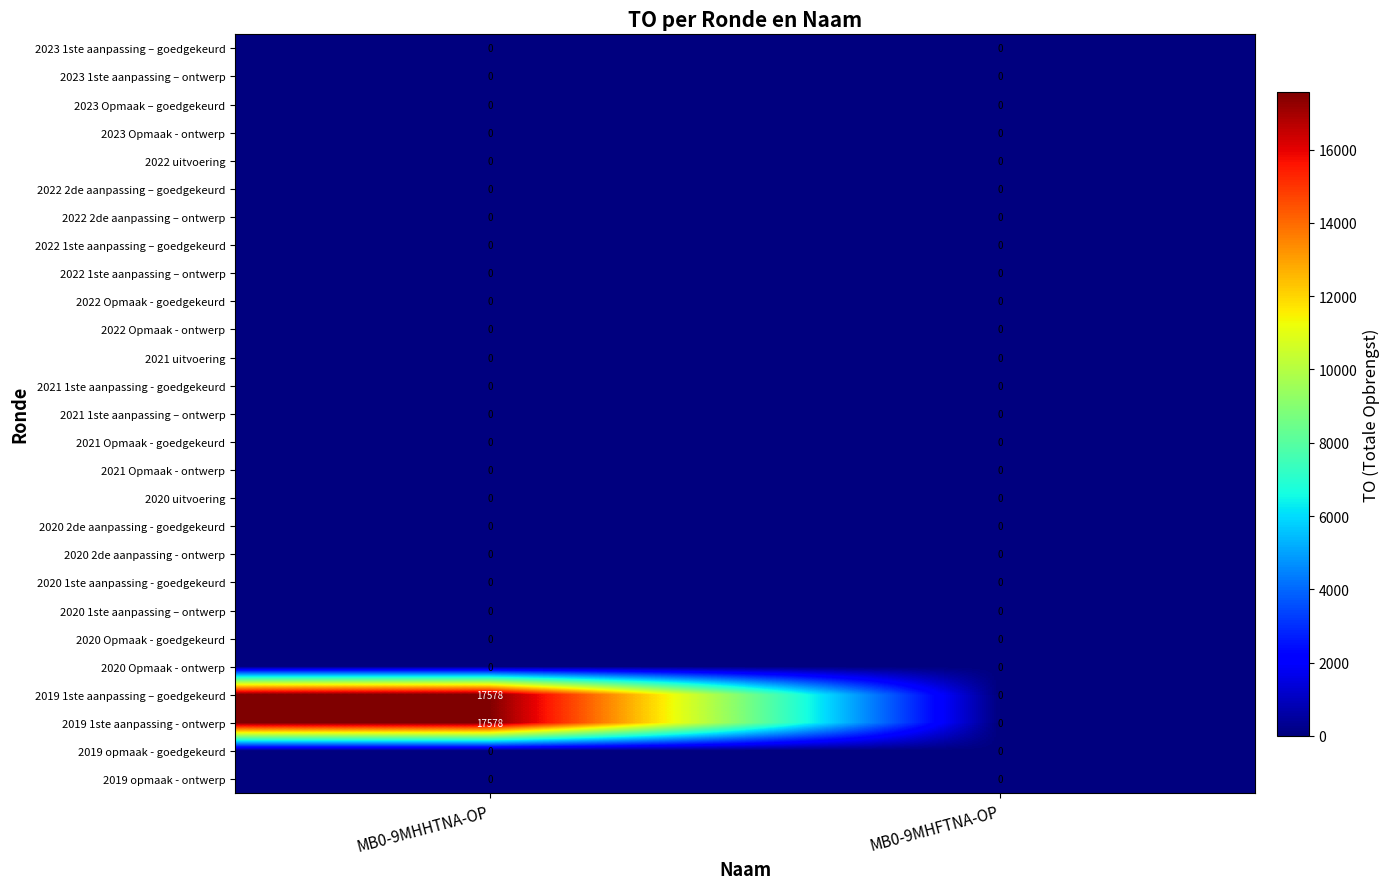

Is it true that 2019 1ste aanpassing – goedgekeurd equals 6102 at MB0-9MHHTNA-OP?

False